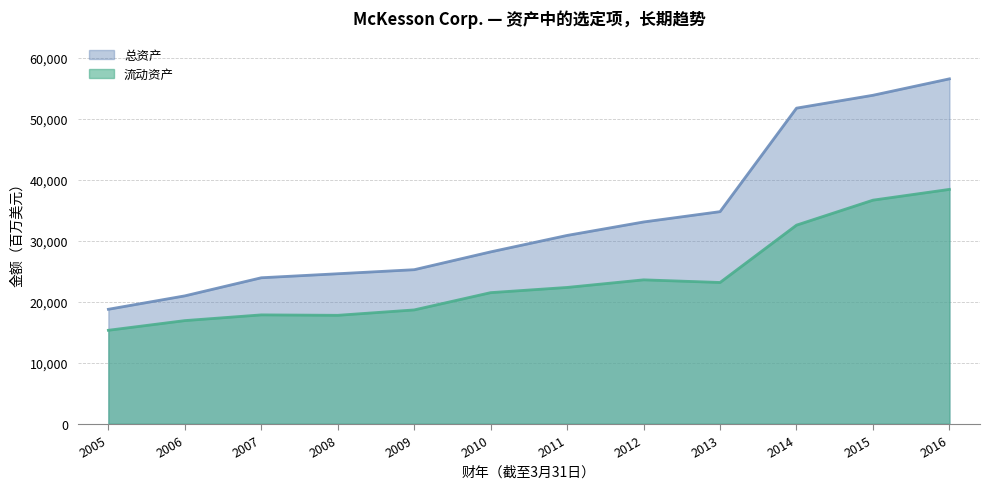

How many values in the 总资产 series are below 30886?

6